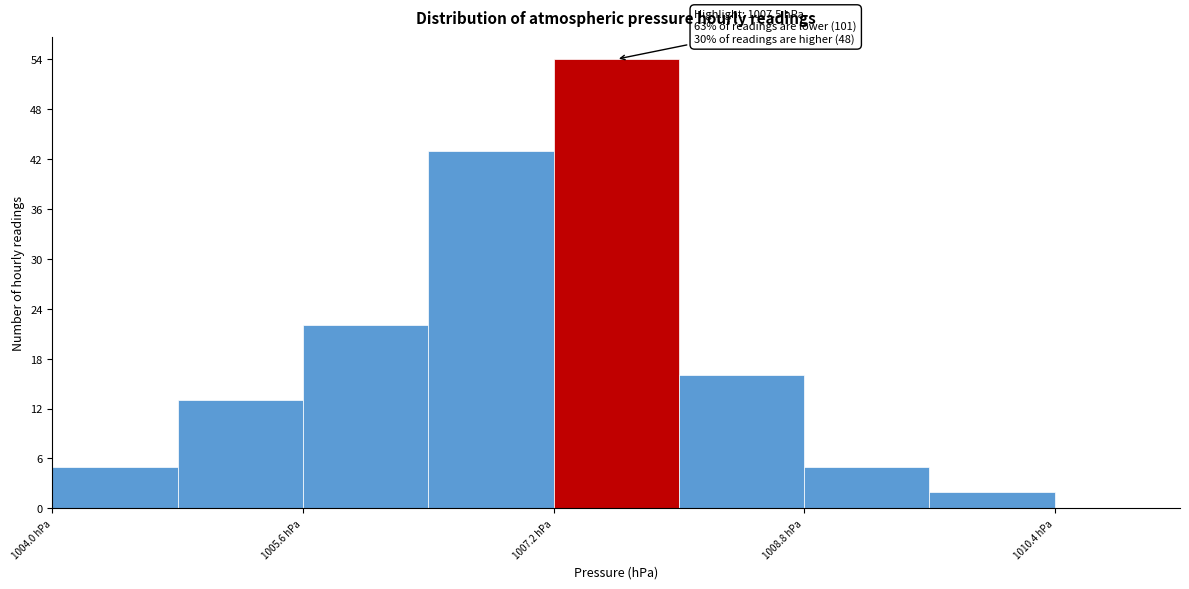

Which range on the x-axis has the tallest bar?

1007.2 to 1008.0